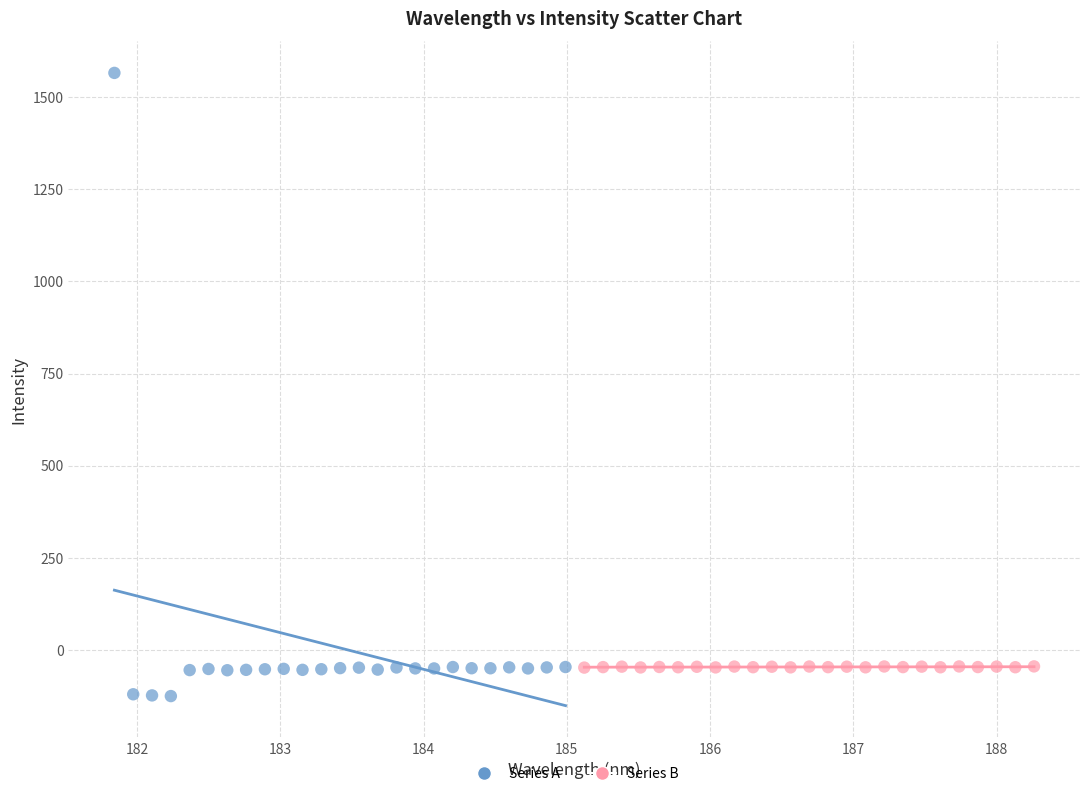

What are all the series names shown in the legend?

Series A, Series B